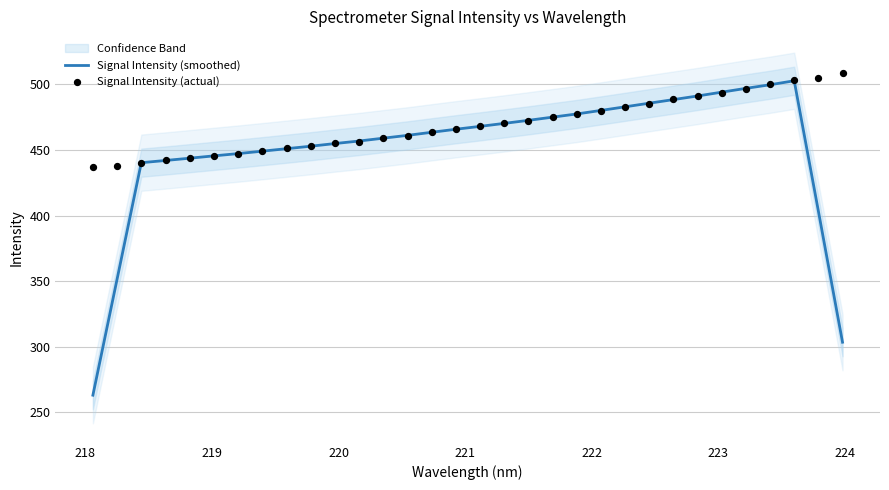

What are all the series names shown in the legend?

Signal Intensity (smoothed), Signal Intensity (actual)